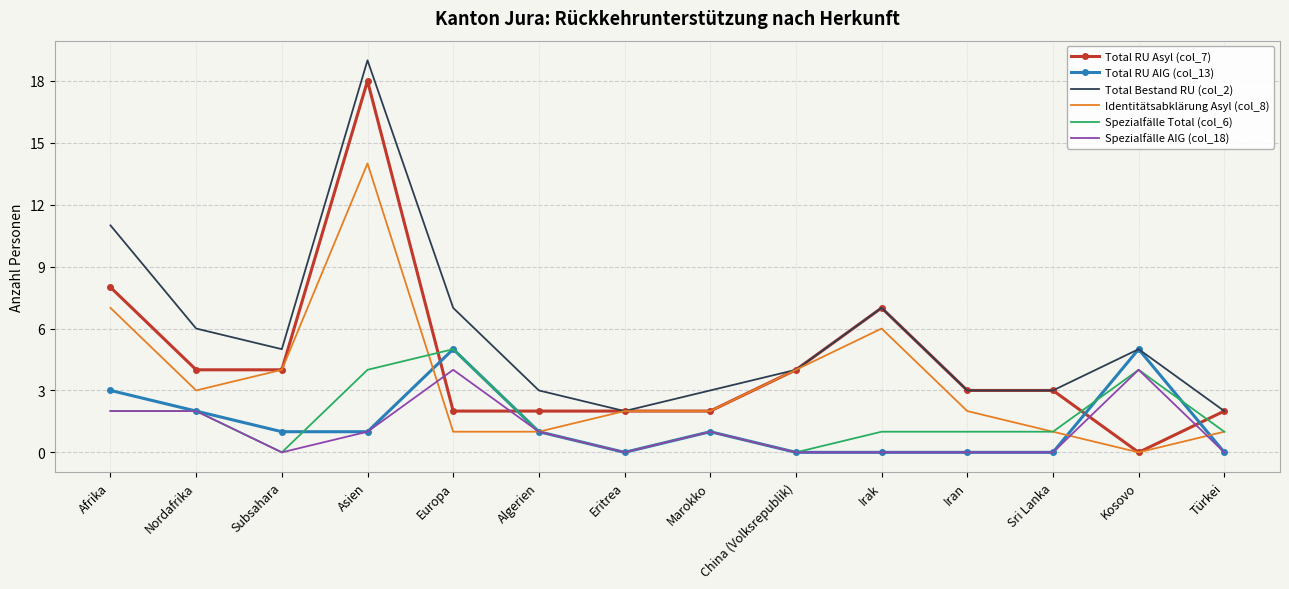

What is the difference between the maximum and minimum values in the Spezialfälle Total (col_6) series?

5